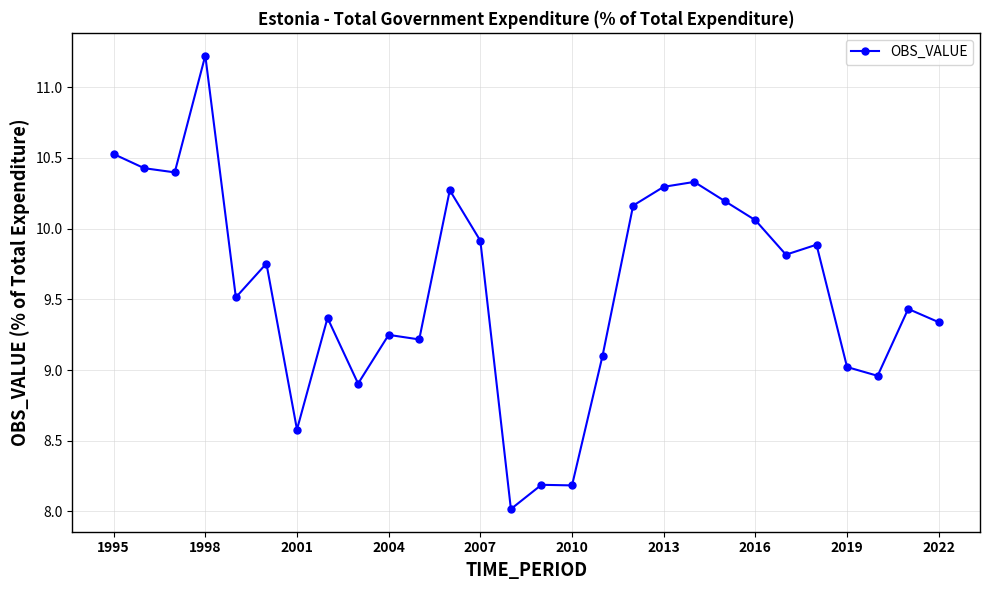

What is the value of the 2nd point from the left?

10.4